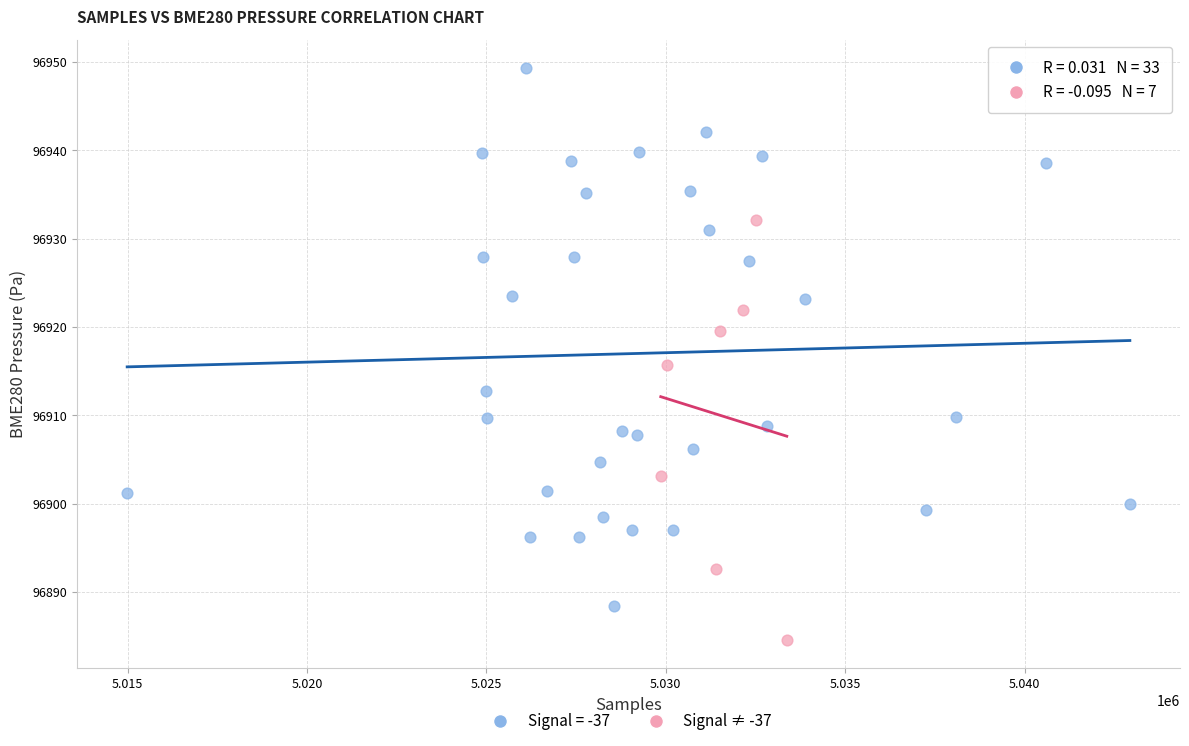

Which series has the largest Y range (max minus min)?

Signal = -37